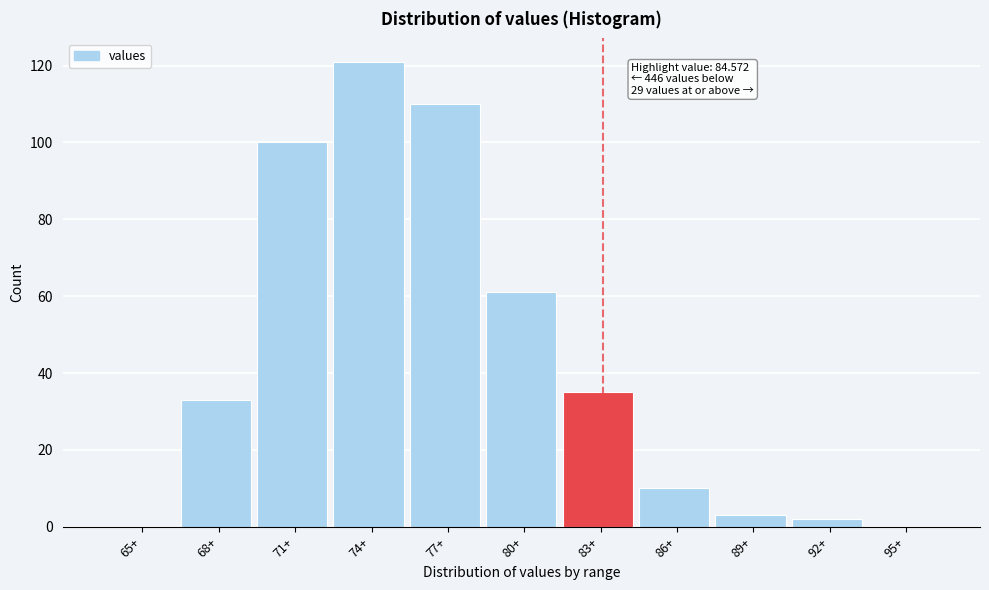

Reading left to right, what are all the values shown in this chart?

65+=0	68+=33	71+=100	74+=121	77+=110	80+=61	83+=35	86+=10	89+=3	92+=2	95+=0